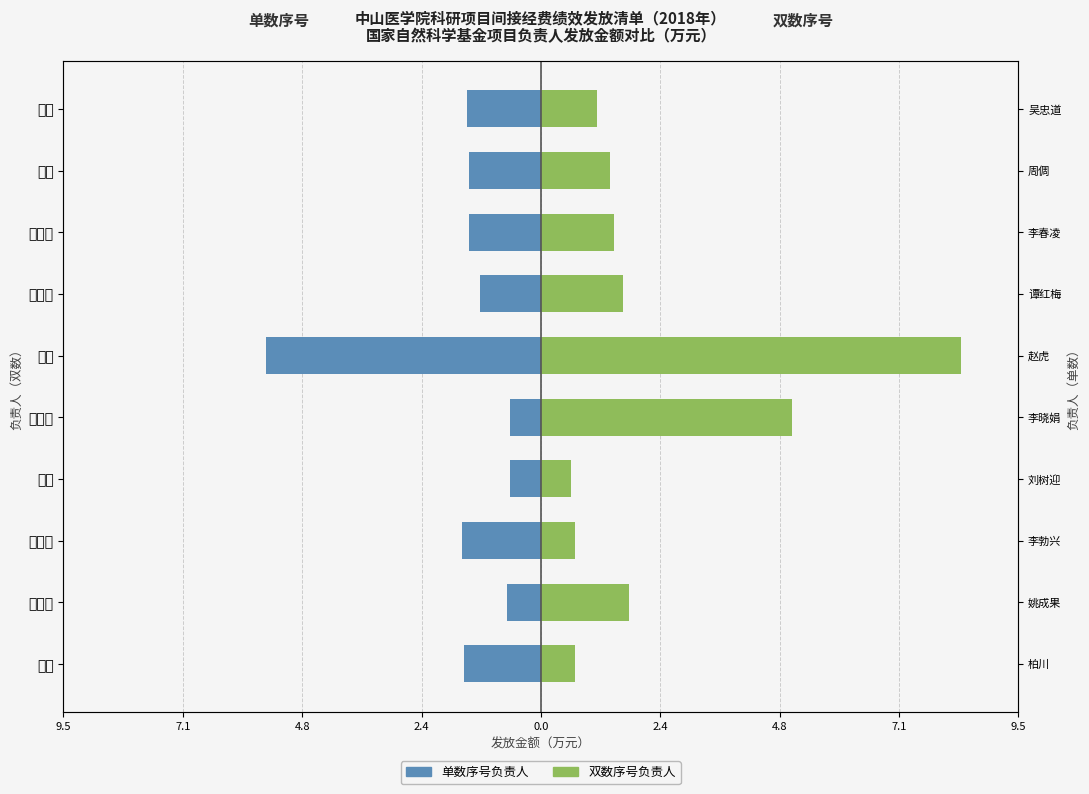

Is the value of 单数序号负责人 at 罗涛 greater than the value of 双数序号负责人 at 杨克礼?

No